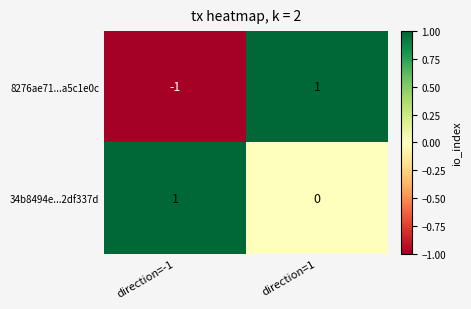

Which series has the largest range (max minus min)?

8276ae71...a5c1e0c